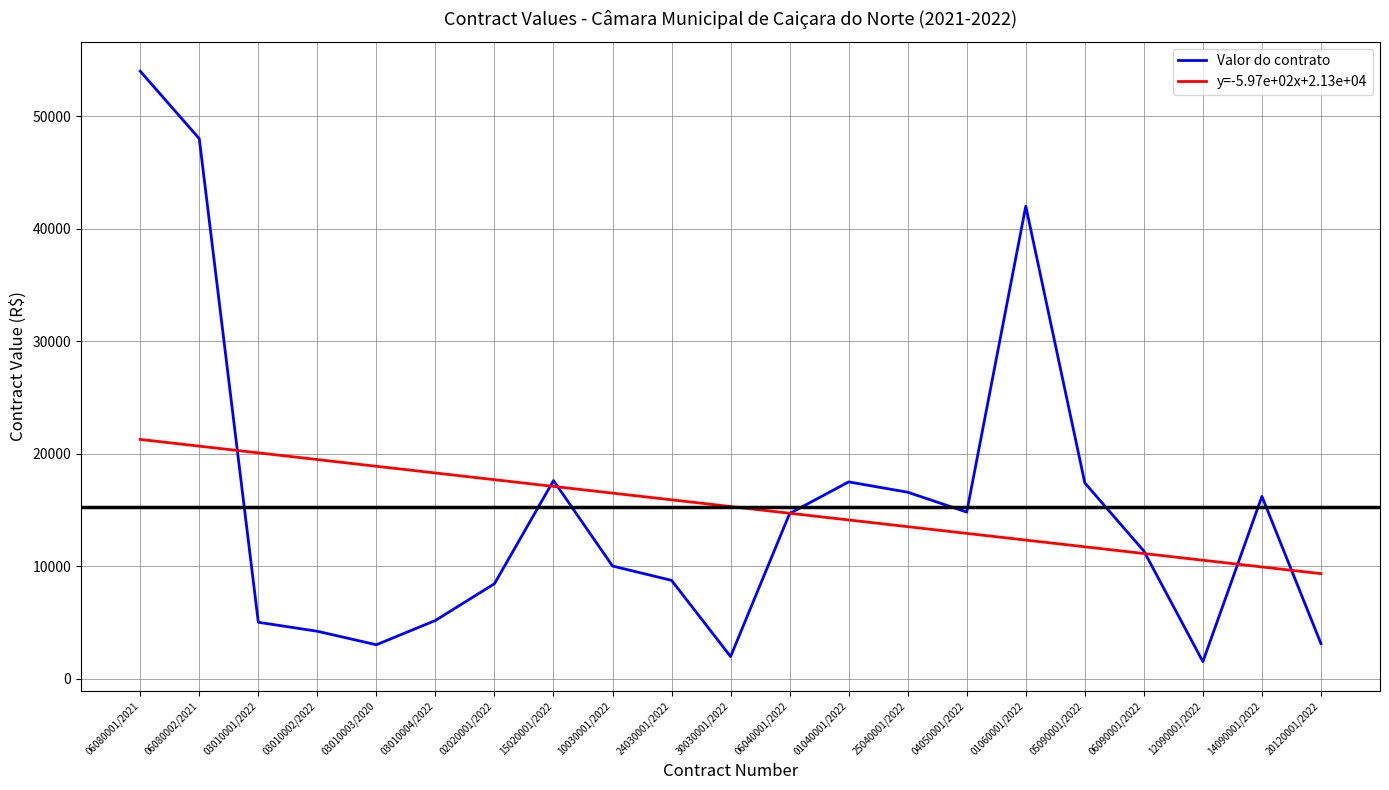

True or false: y=-5.97e+02x+2.13e+04 has a value of 9935.9 at 24030001/2022.

False